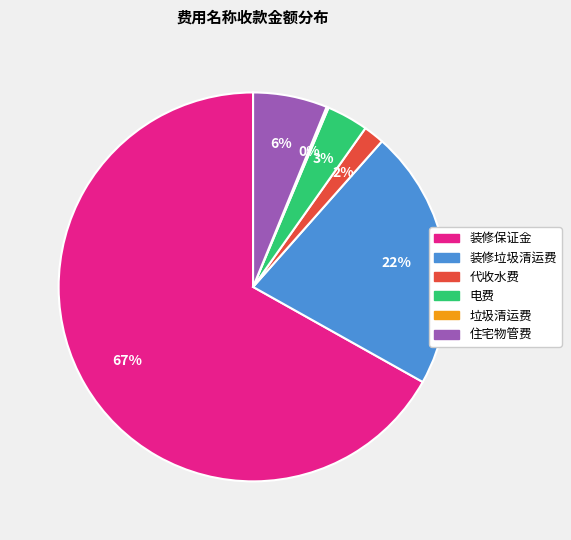

What is the largest slice in the pie chart?

装修保证金